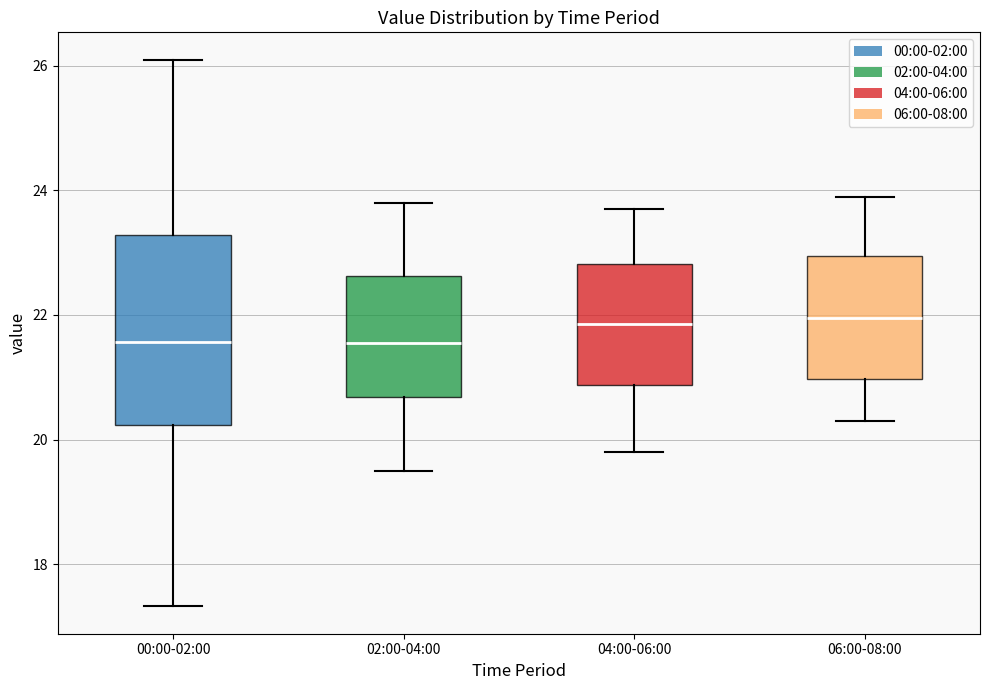

Where is the upper edge of the box for 02:00-04:00 on the y-axis? The values are not printed on the chart, so give them approximately, as read against the axis.

22.6